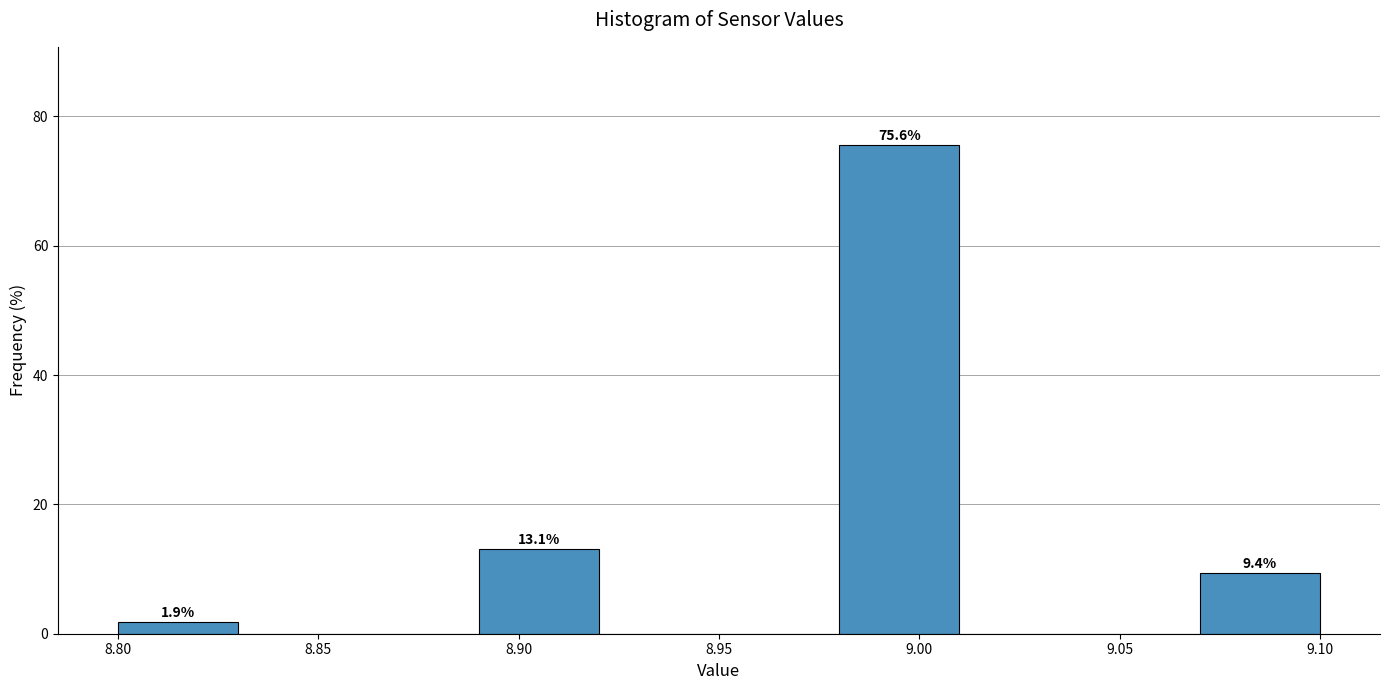

Which range on the x-axis has the tallest bar?

8.98 to 9.01